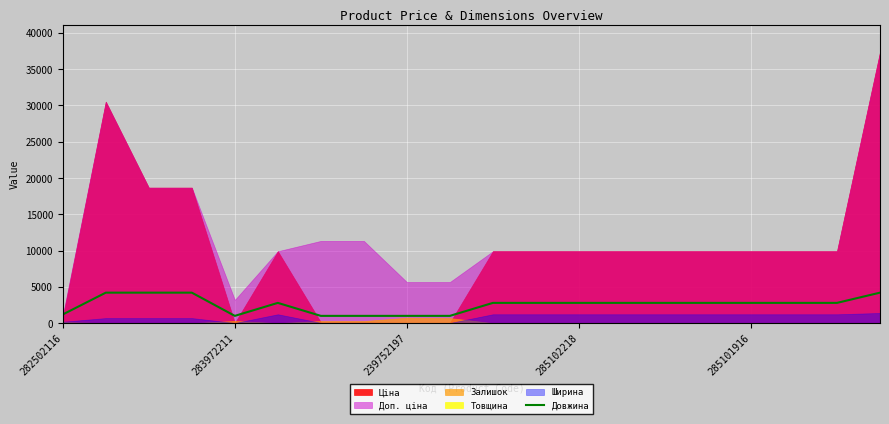

What is the lowest value of the Довжина series?

1000